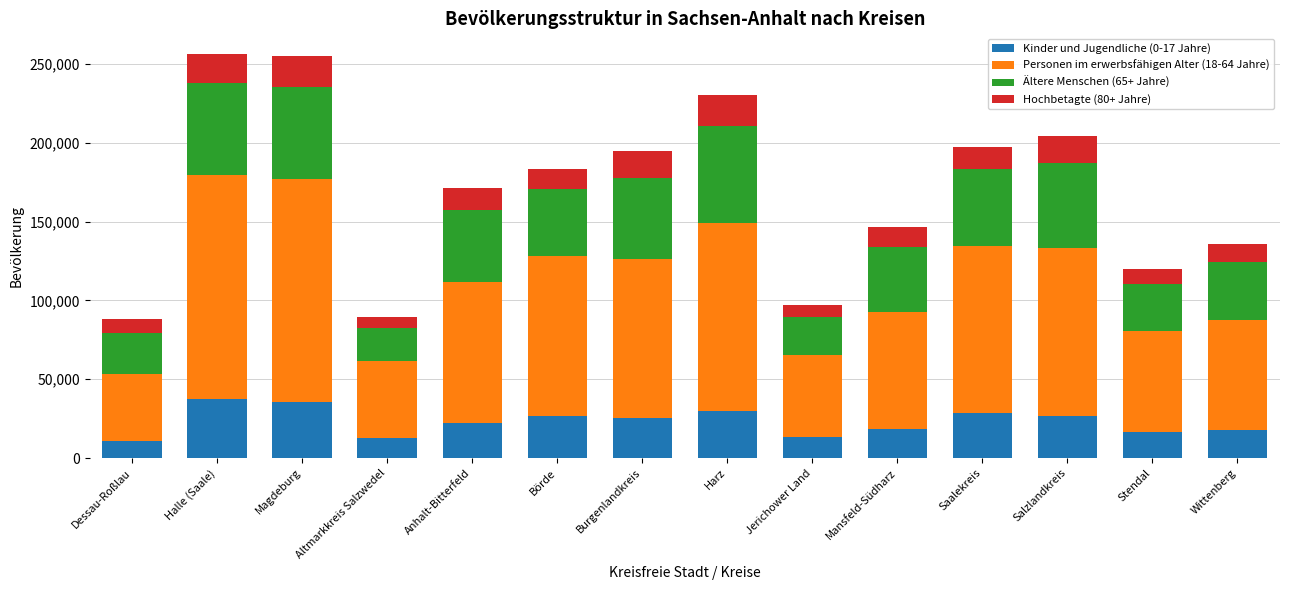

What is the lowest value of the Kinder und Jugendliche (0-17 Jahre) series?

10624